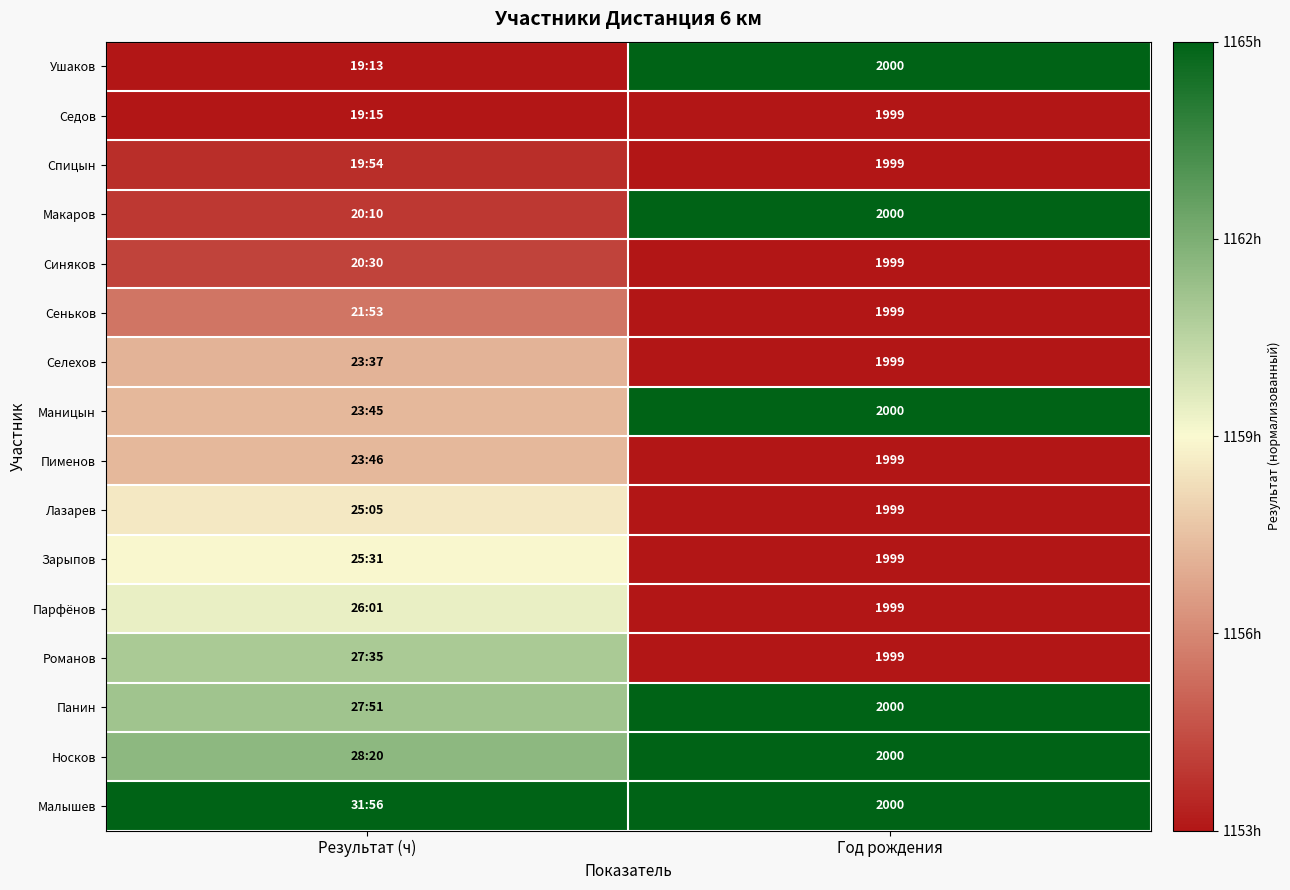

What is the spread (max minus min) of values at Год рождения?

1.0